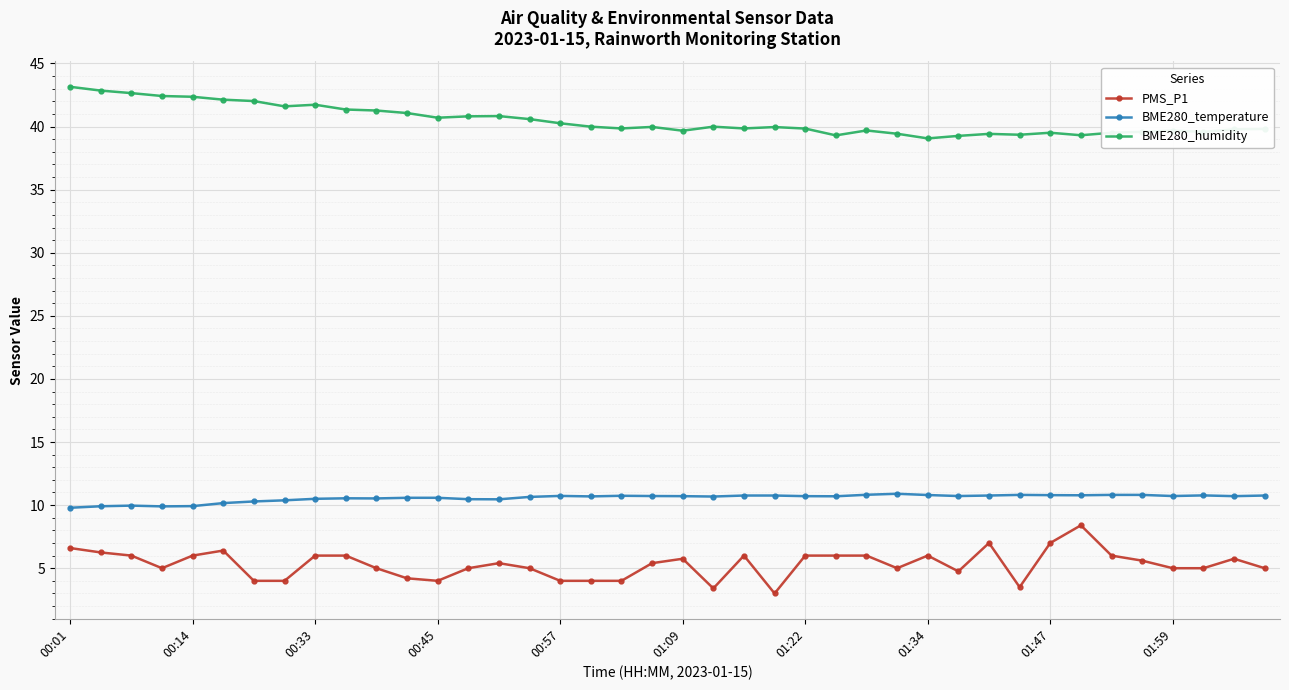

What is the value of the PMS_P1 point at the 21st from the left?

5.8